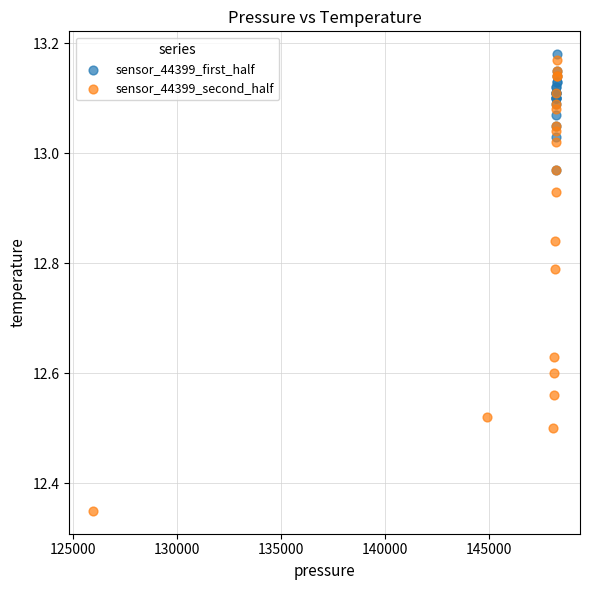

Which series reaches the maximum Y coordinate?

sensor_44399_first_half